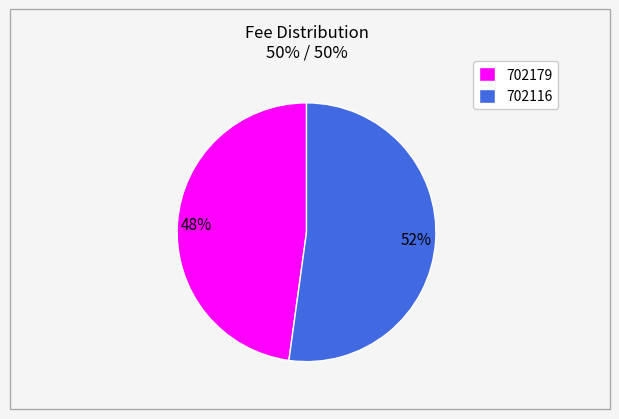

Does 702179 account for over 50% of the chart?

No